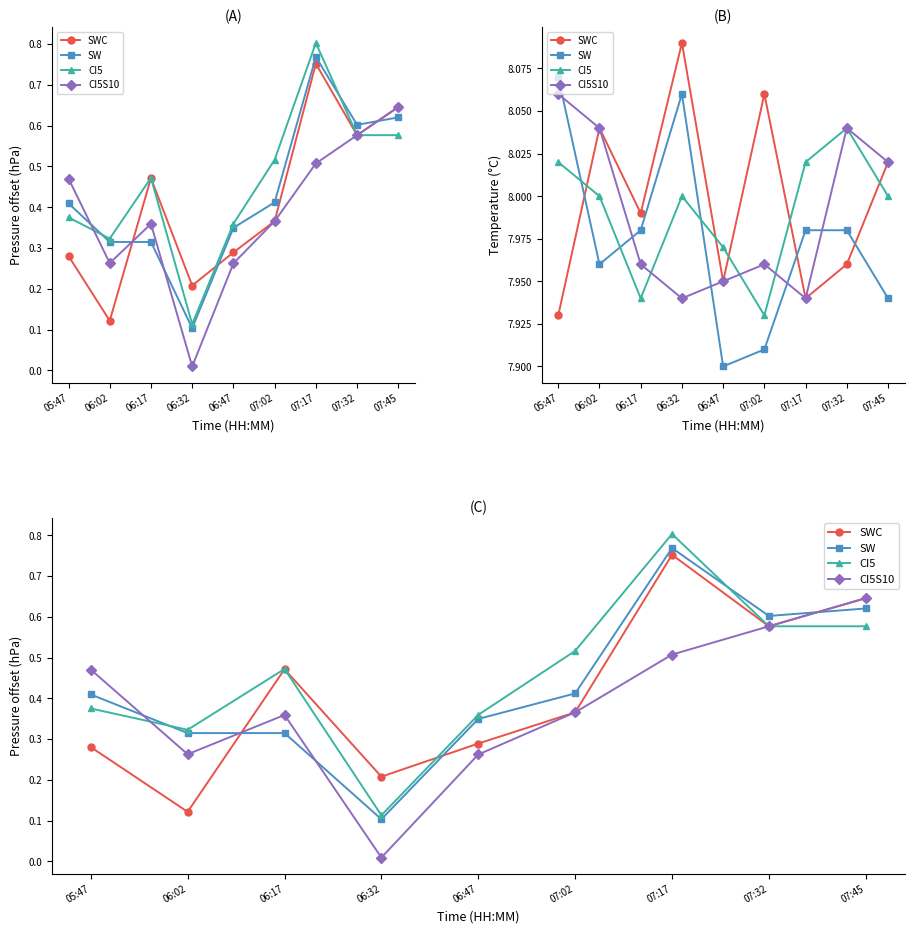

At how many categories does at least one series exceed 0?

9